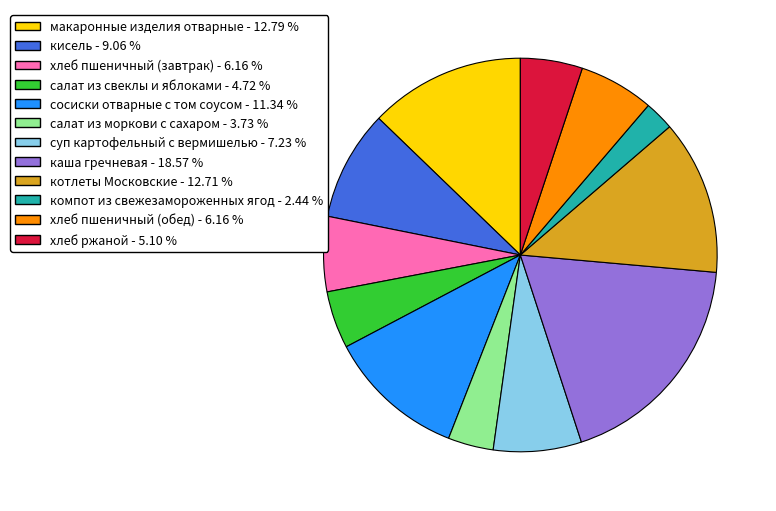

The компот из свежезамороженных ягод slice represents 14% of the pie. True or false?

False